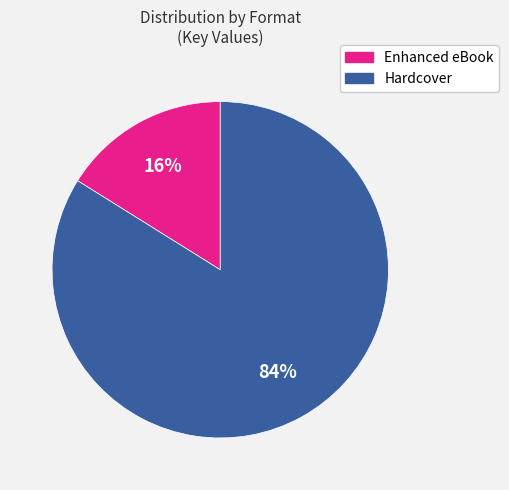

Rank the categories by value from lowest to highest.

Enhanced eBook, Hardcover